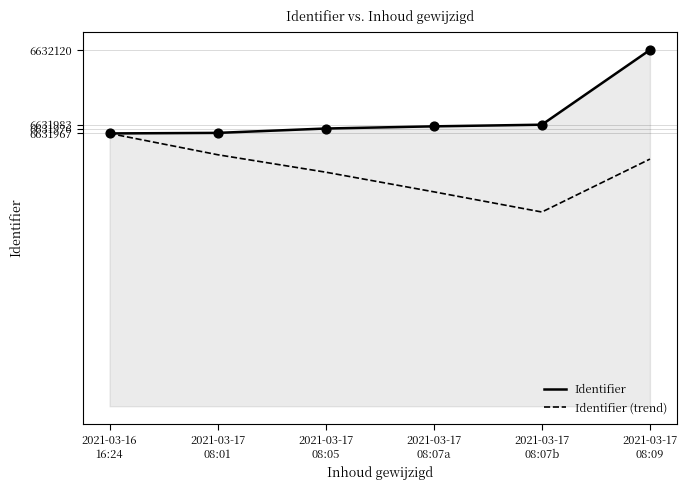

Which series has the largest total across all categories?

Identifier